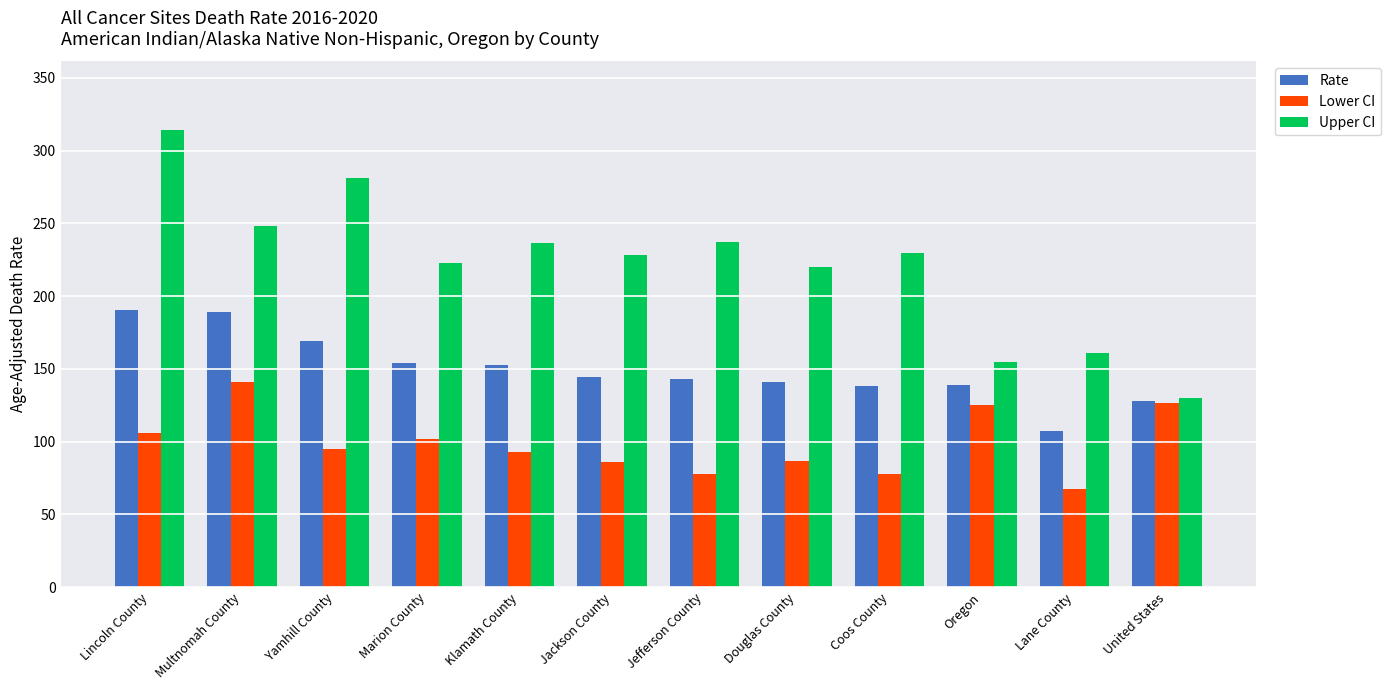

What is the approximate value of Rate at Lane County?

107.1